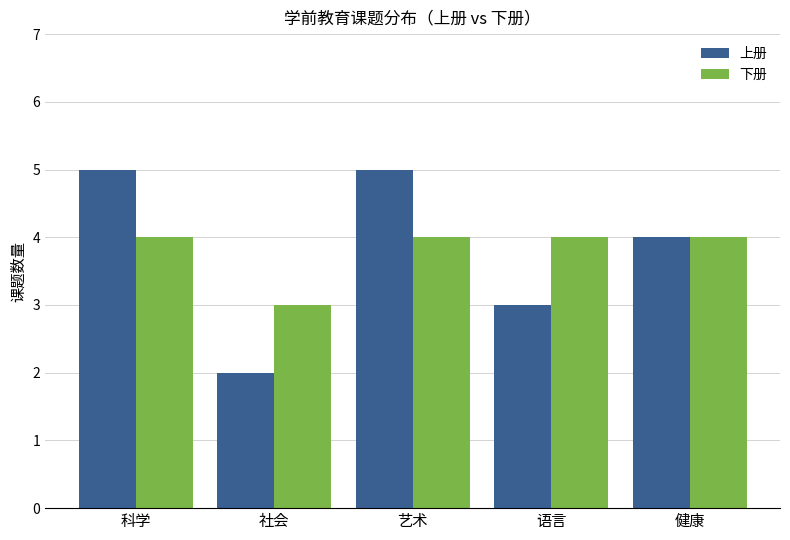

Which series has the widest spread of values?

上册